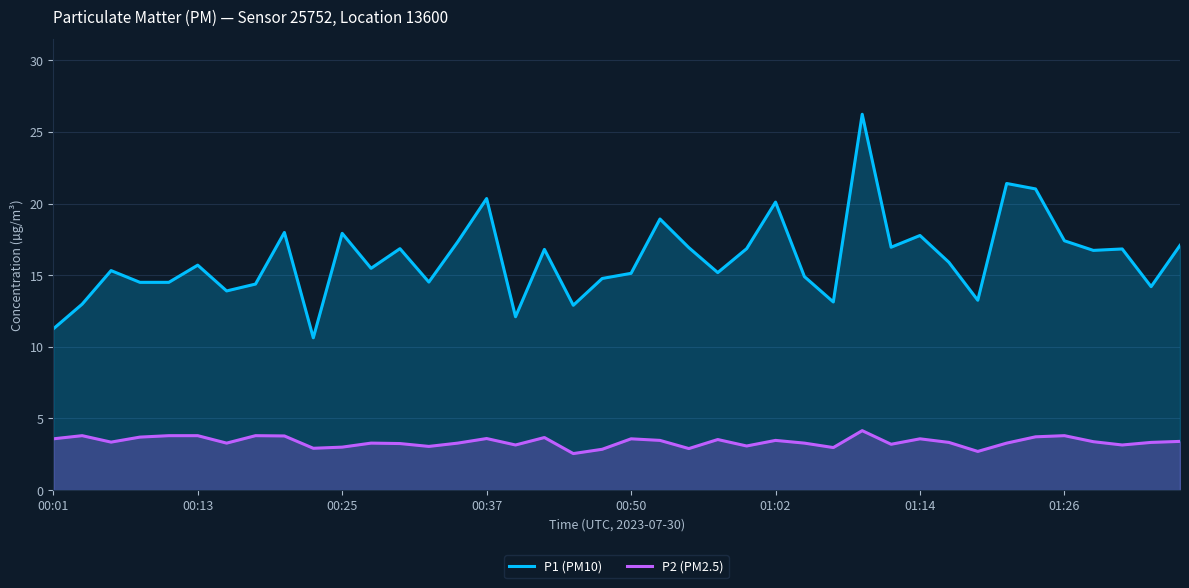

Is it true that P2 (PM2.5) equals 4.4 at 19?

False